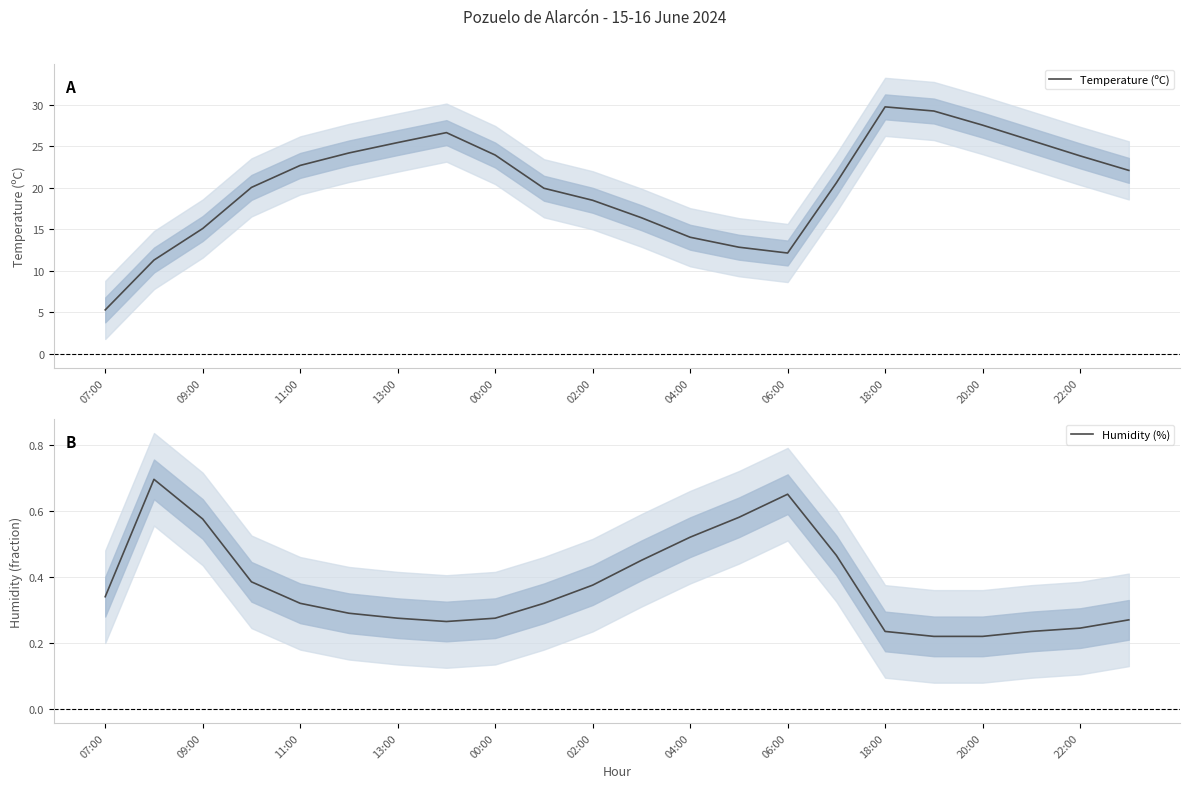

What is the average value of the Humidity (%) series?

0.4